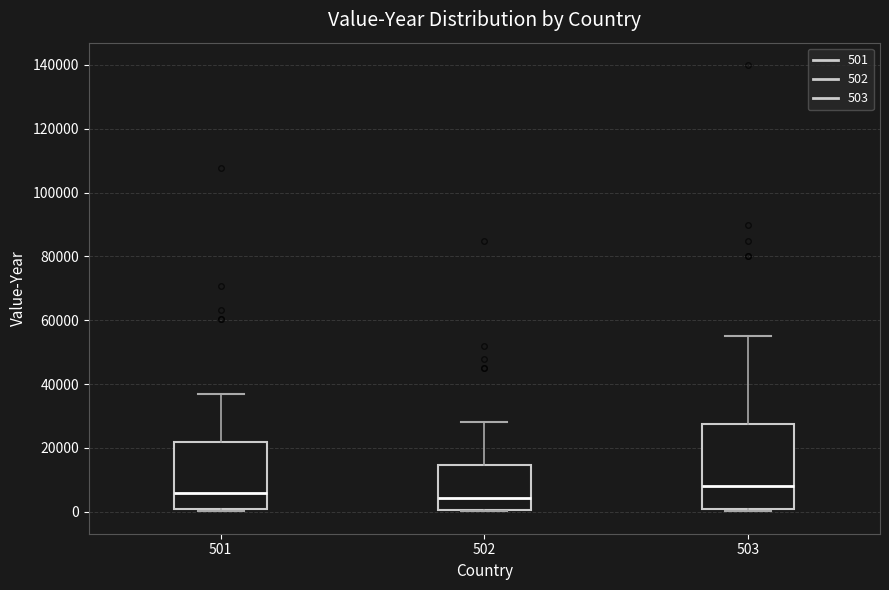

Where is the lower edge of the box at x = 501 on the y-axis? The values are not printed on the chart, so give them approximately, as read against the axis.

0